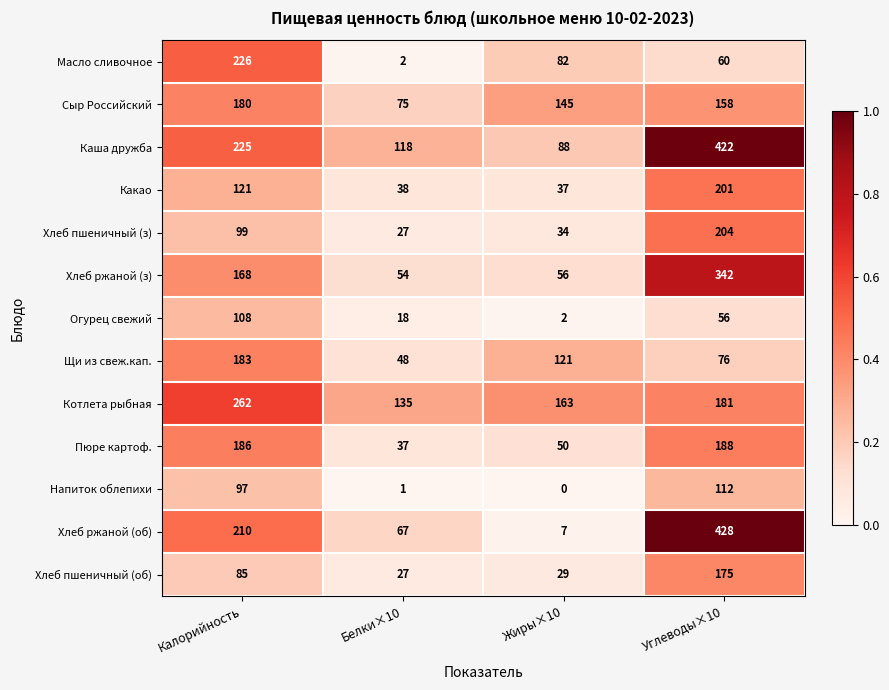

Count the number of categories in the chart.

4